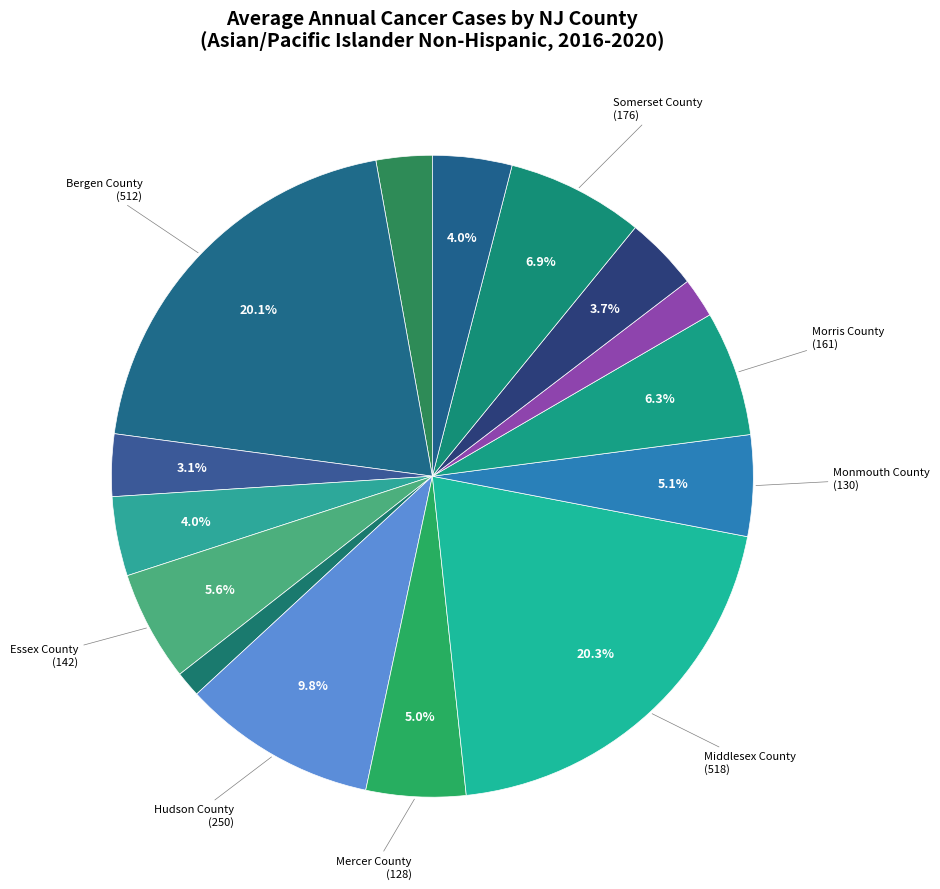

Which category has the biggest portion of the pie?

Middlesex County